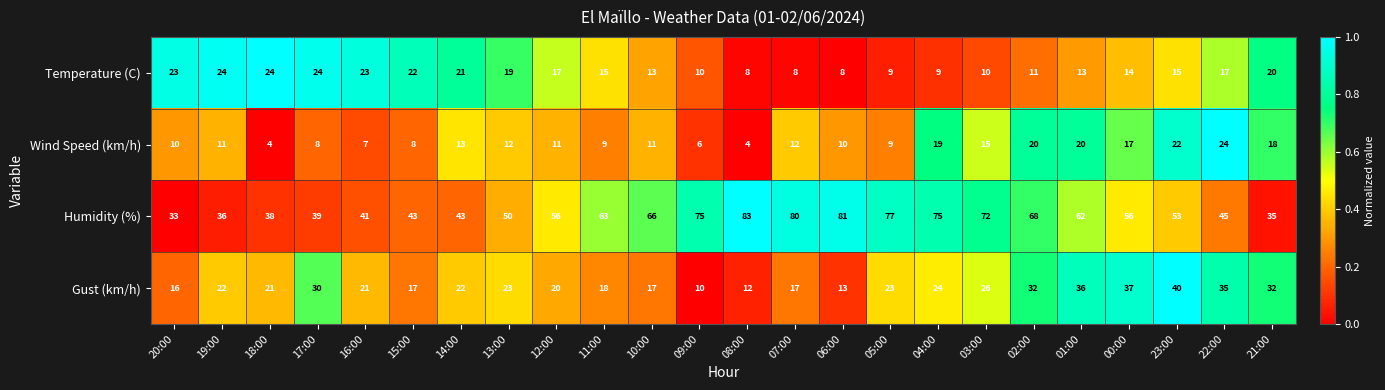

What is the spread (max minus min) of values at 13:00?

38